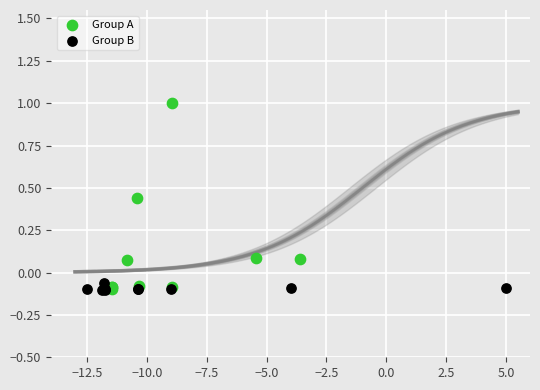

Which series has the widest spread of Y values?

Group A